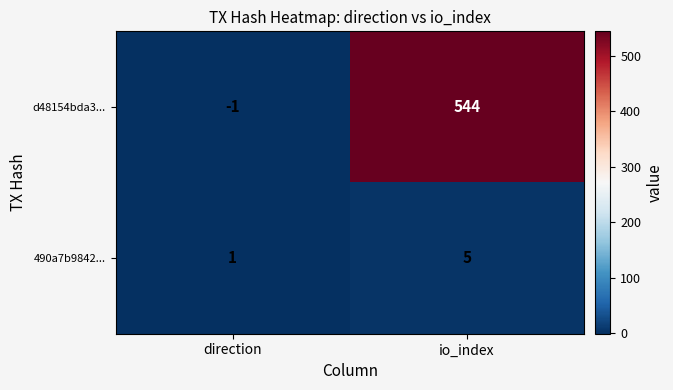

List the series in order of their peak value, lowest first.

490a7b9842..., d48154bda3...